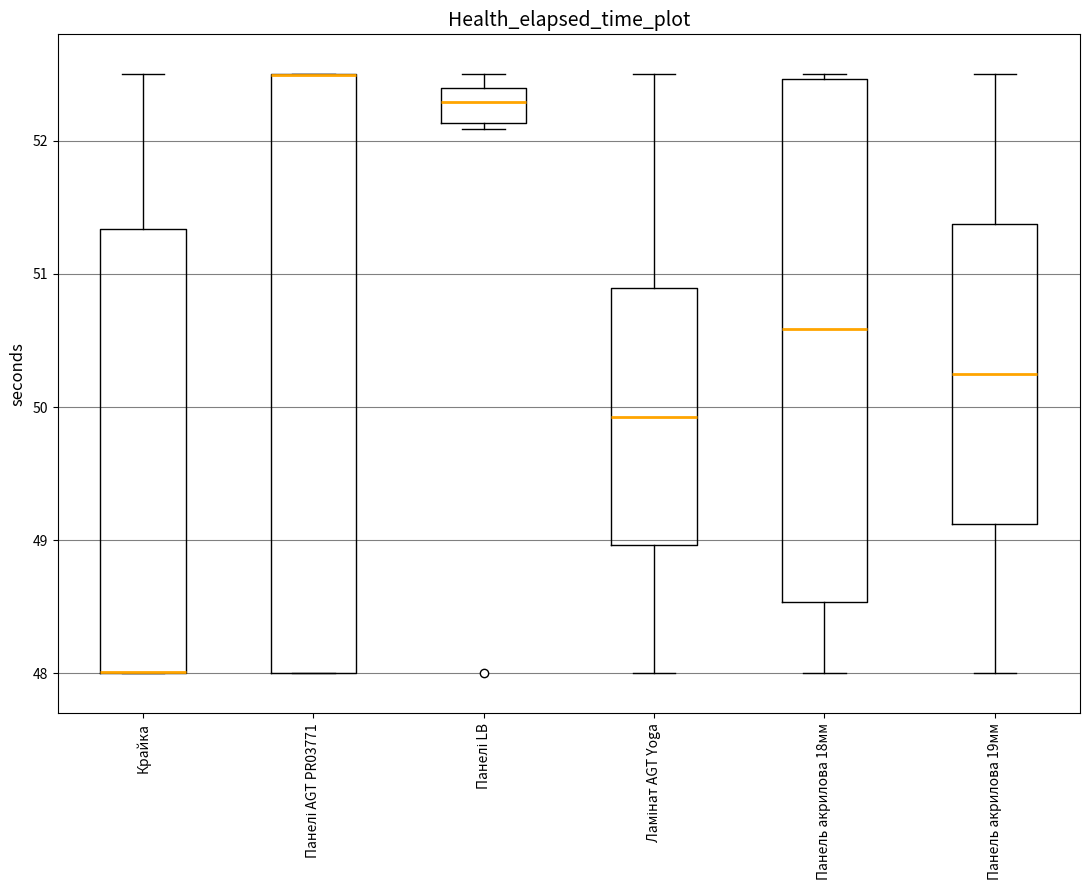

Comparing the boxes themselves (not the whiskers), which one is the tallest?

Панелі AGT PR03771